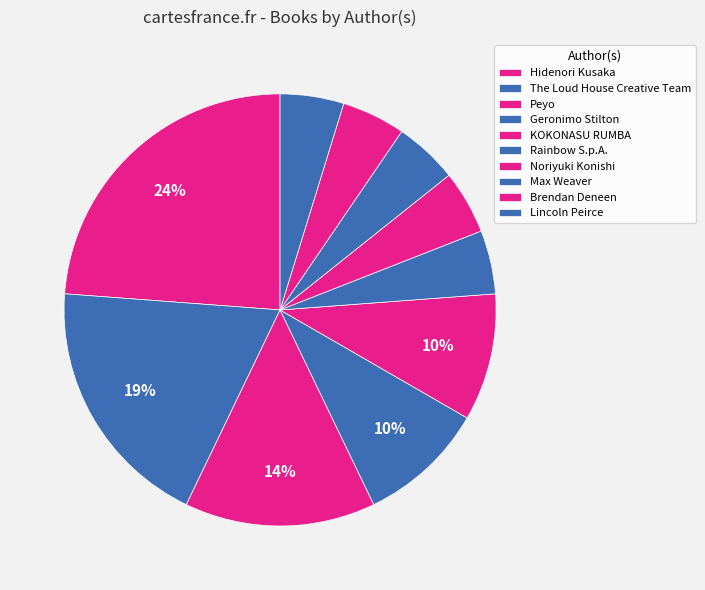

Does any single category account for the majority?

No